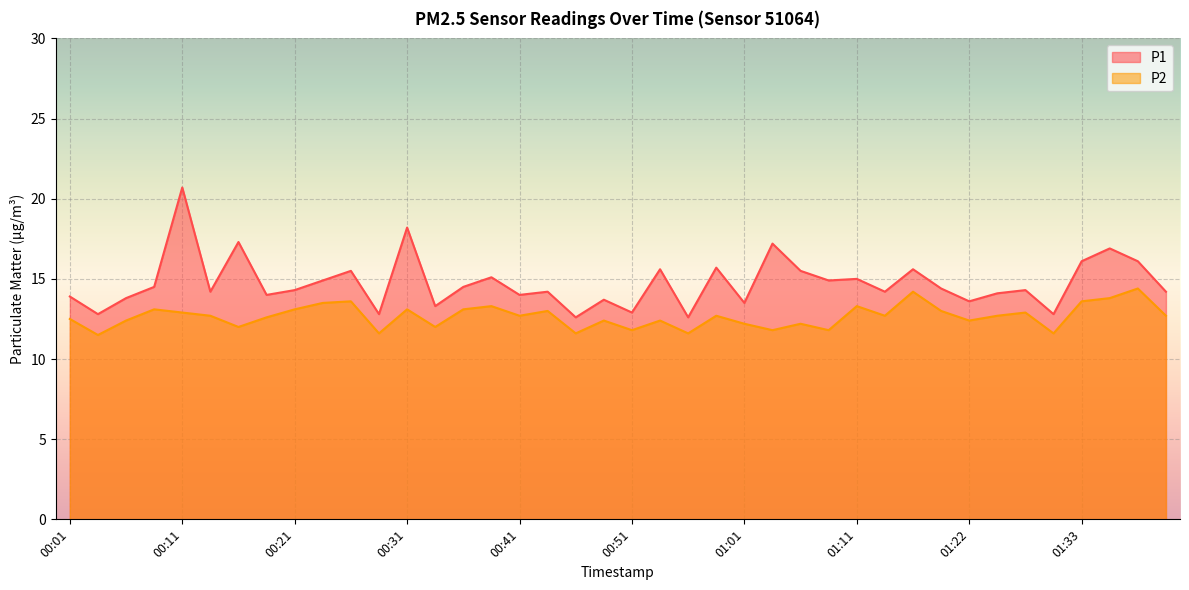

True or false: P2 and P1 cross at least once.

False